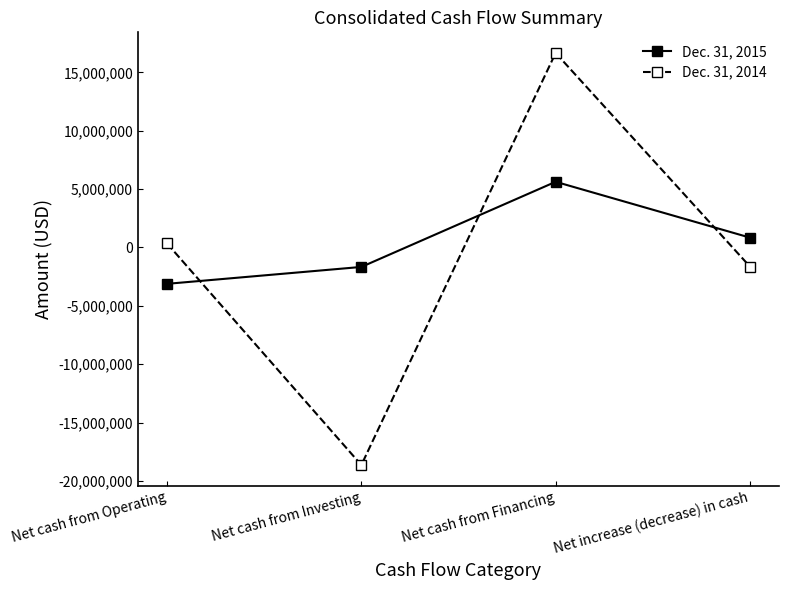

What value does the Dec. 31, 2014 series have at Net cash from Investing, to the nearest 10?

-18645290